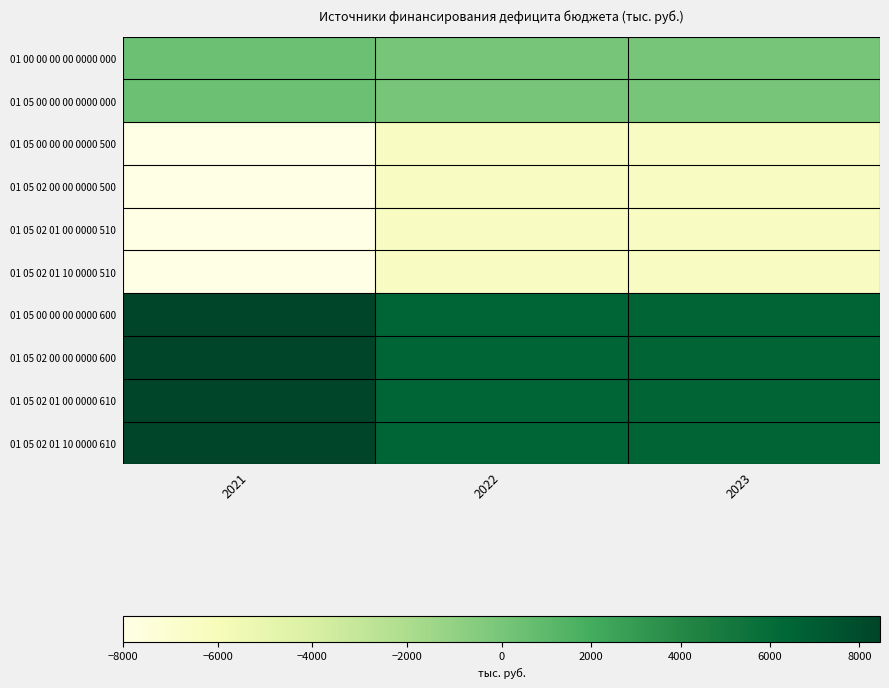

At which category is the sum across all series the highest?

2021